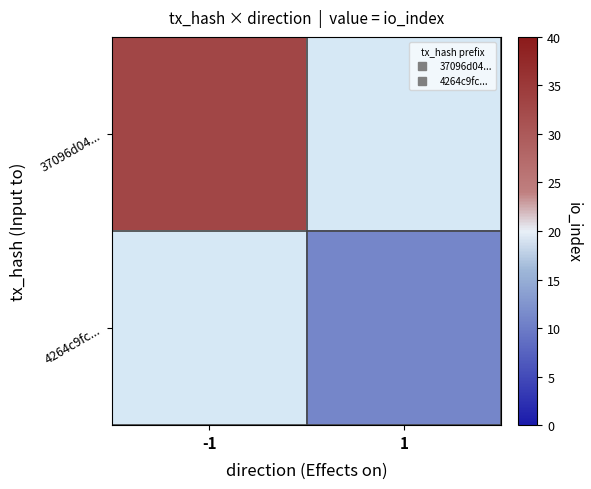

The value of 37096d04... at -1 is 51.2. True or false?

False